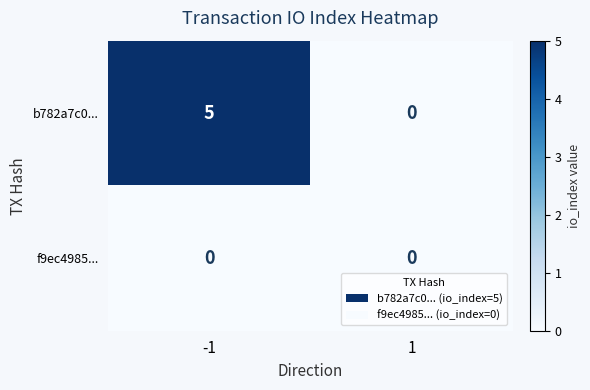

How many series are shown in this chart?

2